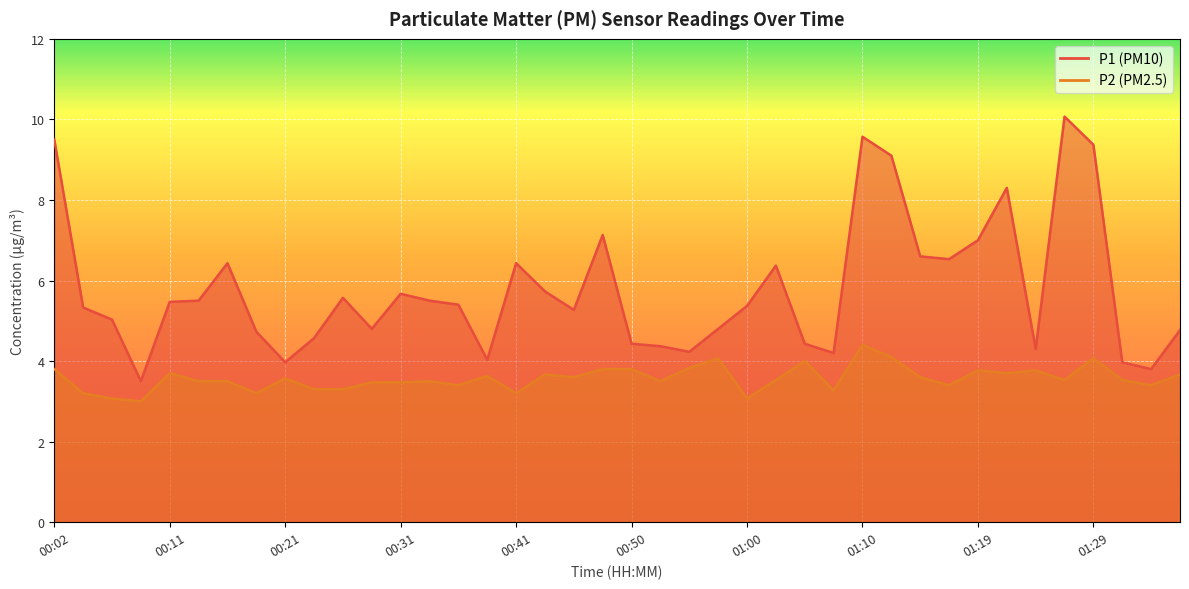

What position from the right is 00:41?

24